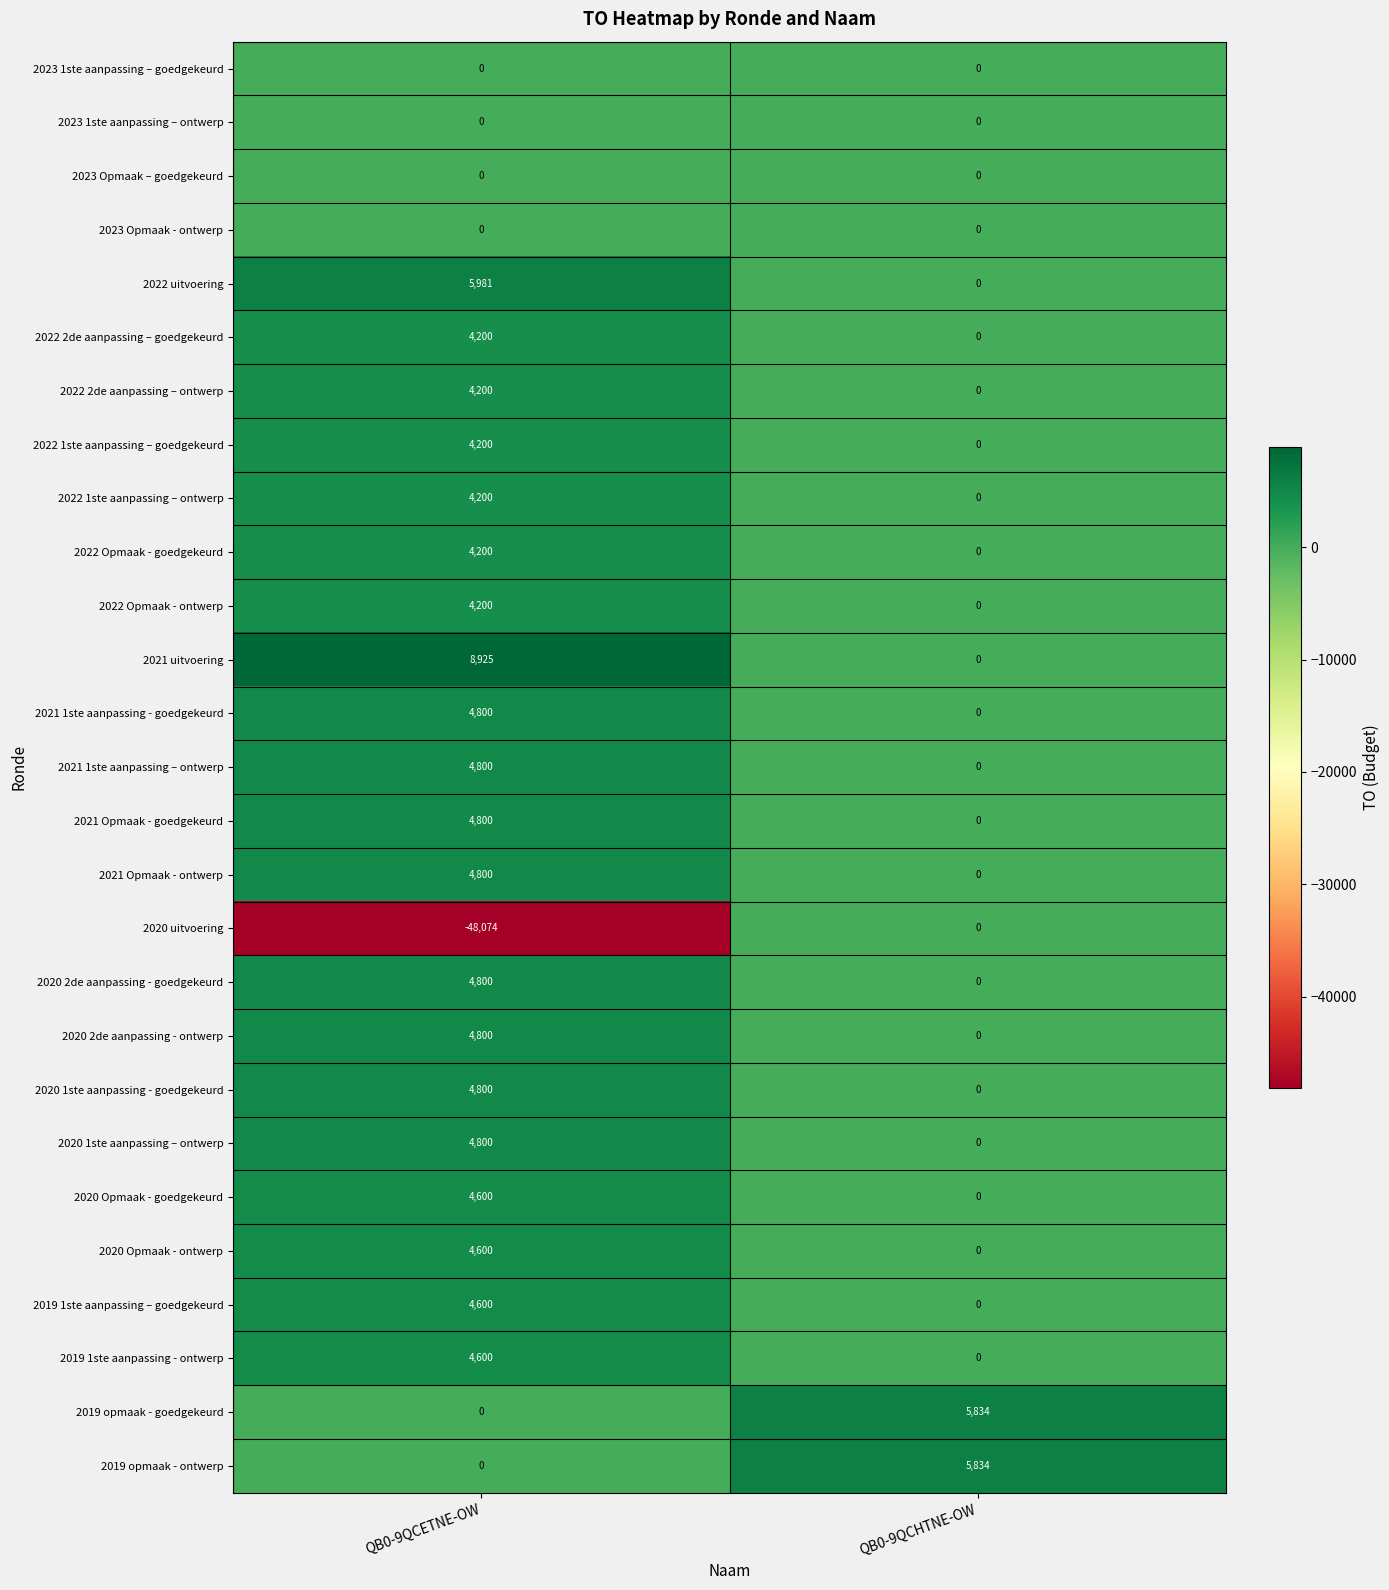

What is the sum of the 2019 1ste aanpassing - ontwerp values at QB0-9QCETNE-OW and QB0-9QCHTNE-OW?

4600